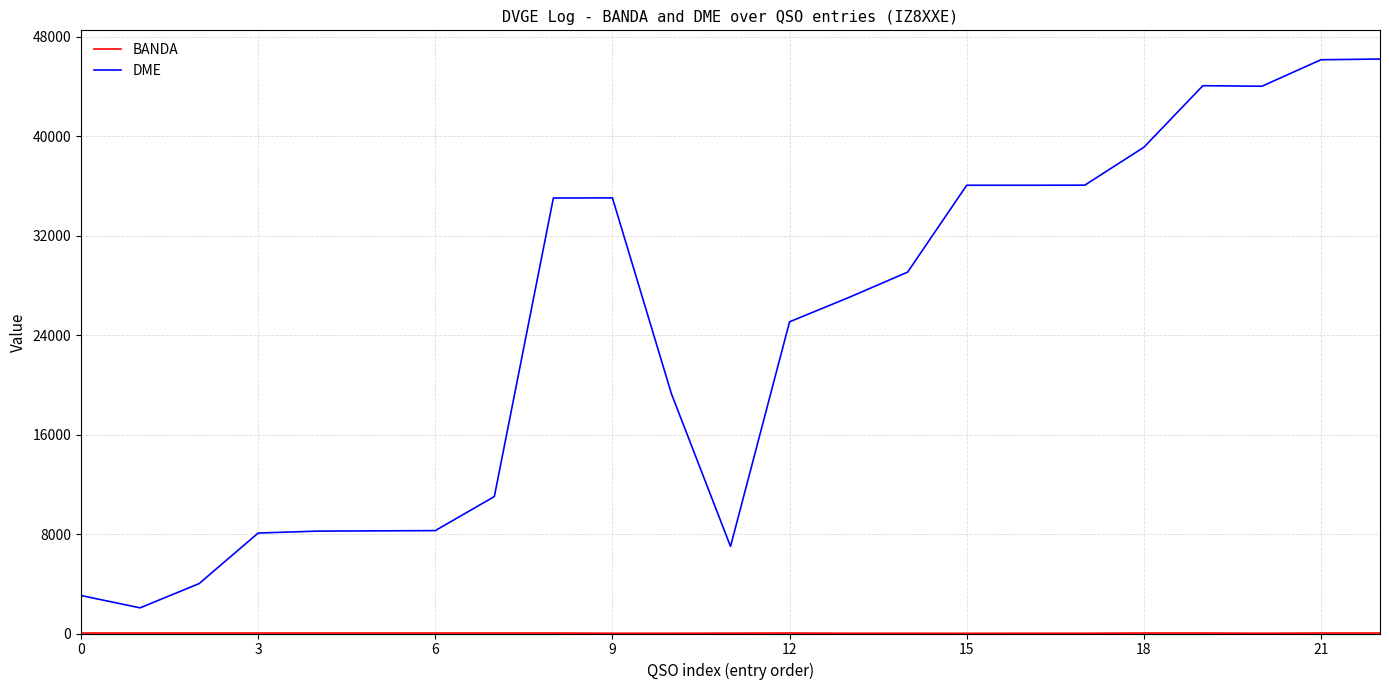

At how many categories does at least one series exceed 16028?

14